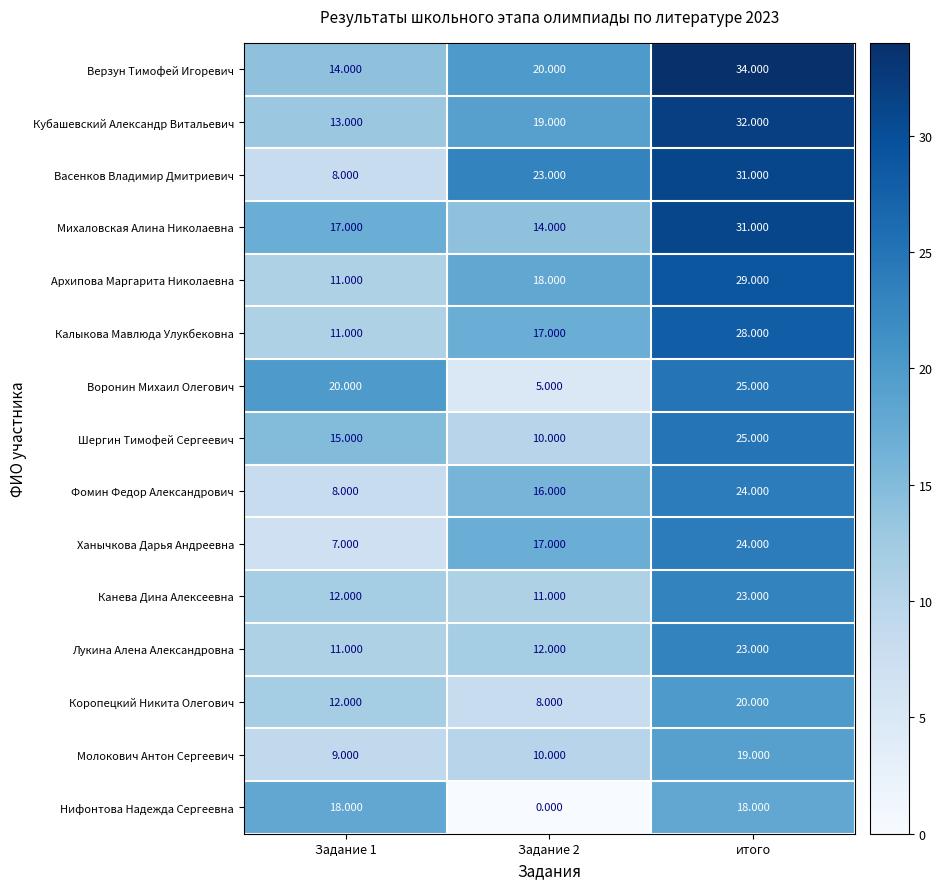

Which series has the largest range (max minus min)?

Васенков Владимир Дмитриевич